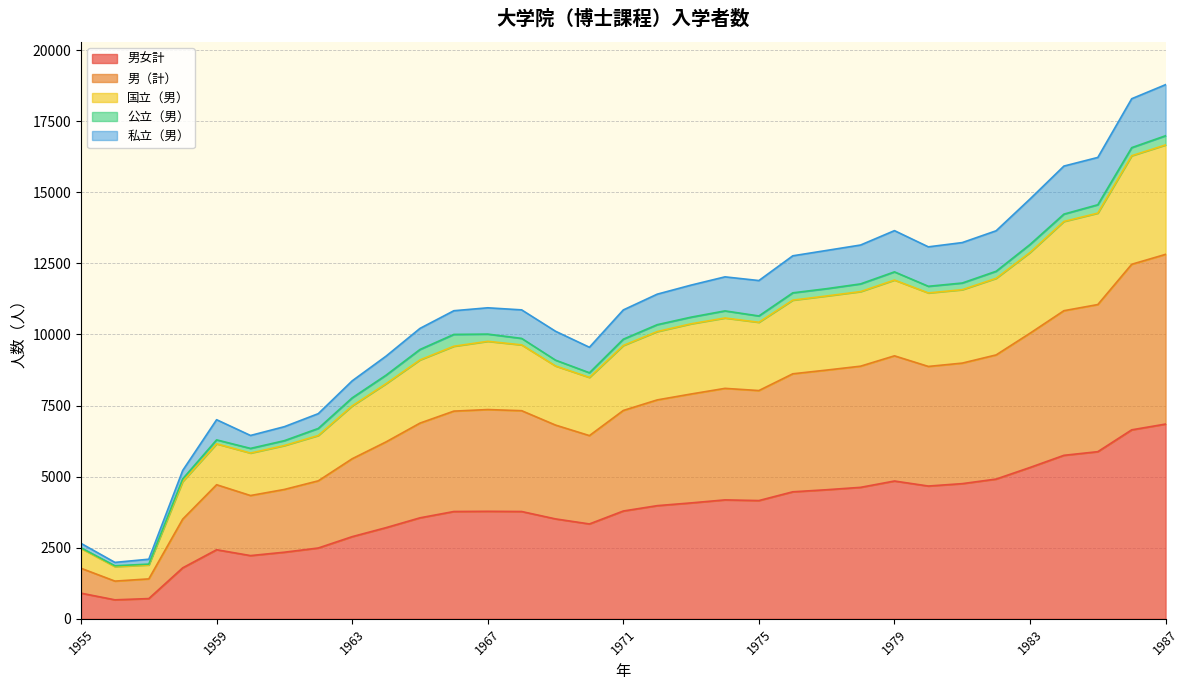

What is the maximum value for 男女計?

6848